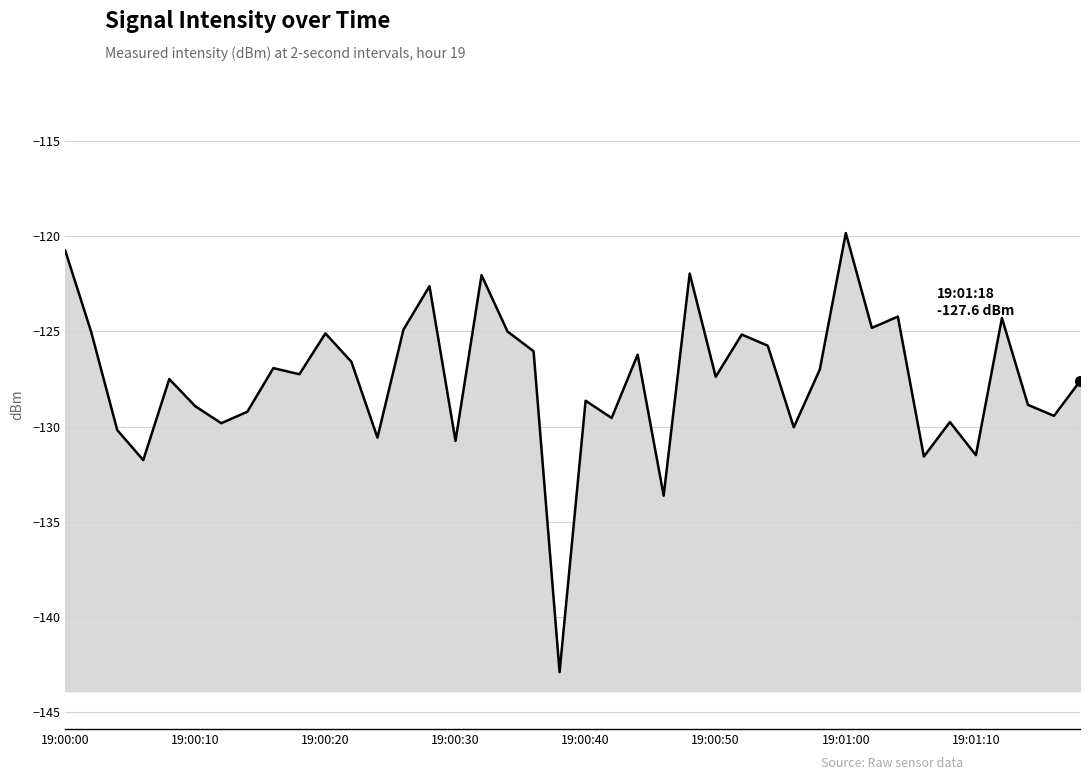

How many interior local valleys (lower than both neighbors) does the data have?

14